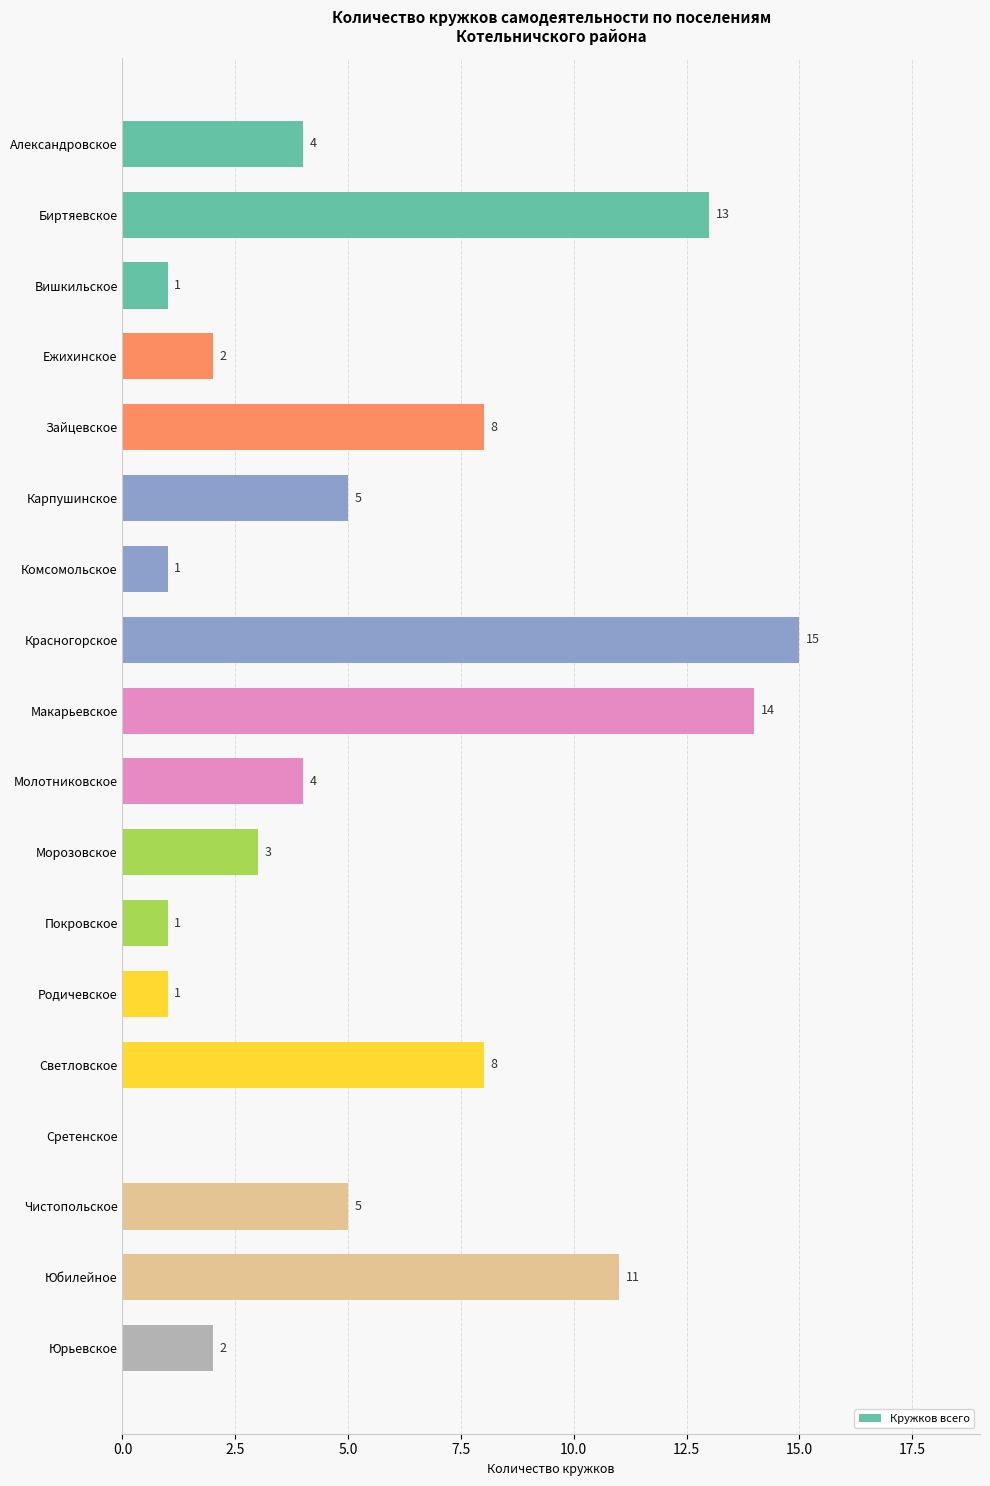

What is the maximum value shown in the chart?

15